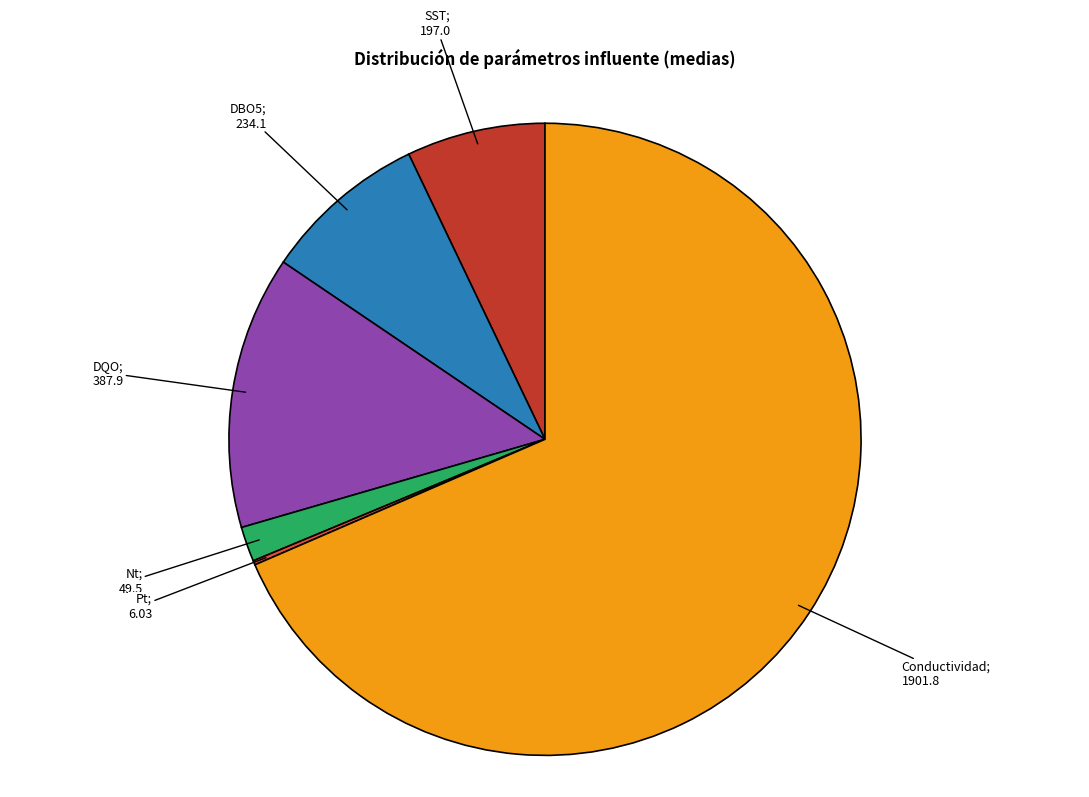

Is there a majority slice in this chart?

Yes